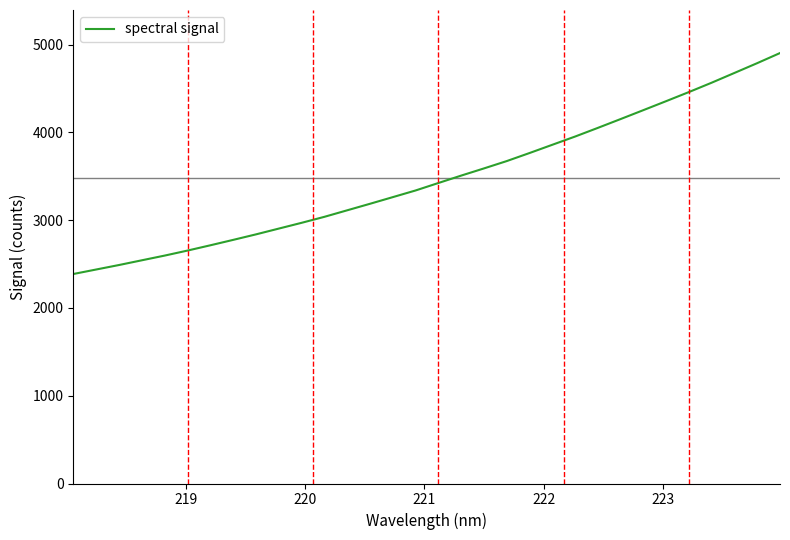

What is the difference between the maximum and minimum values?

2517.4